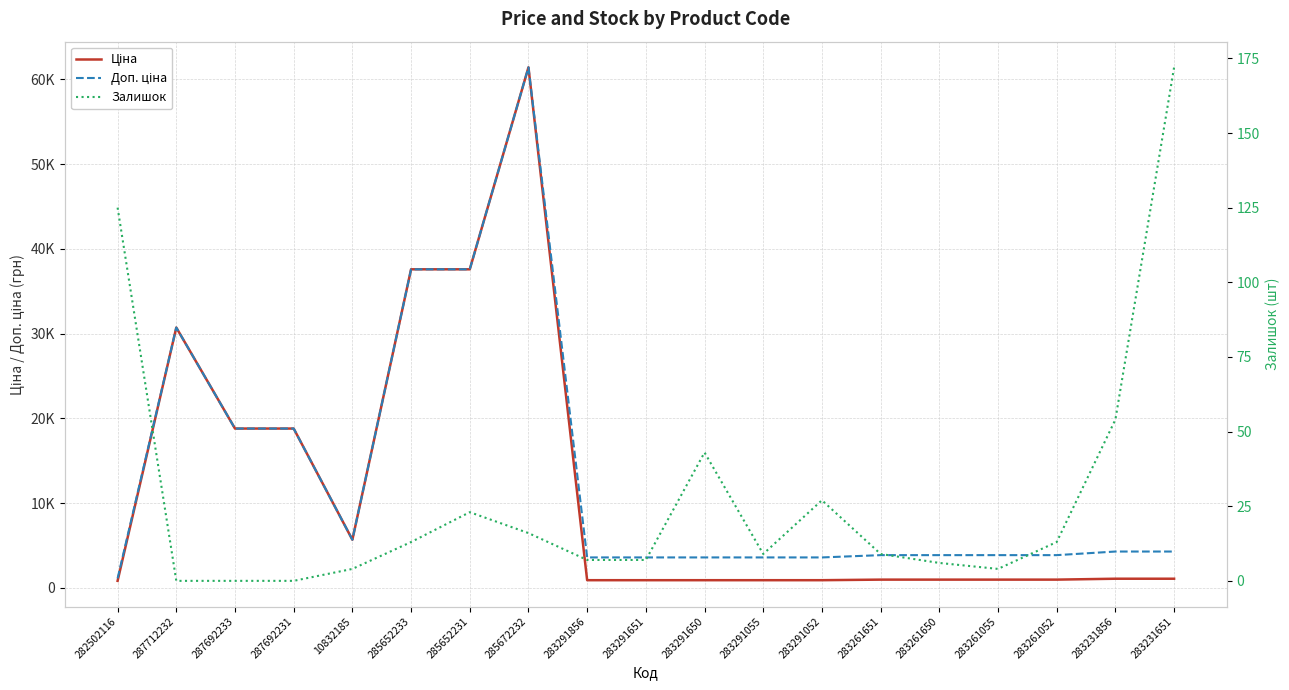

At which label is Залишок closest to 86?

283231856